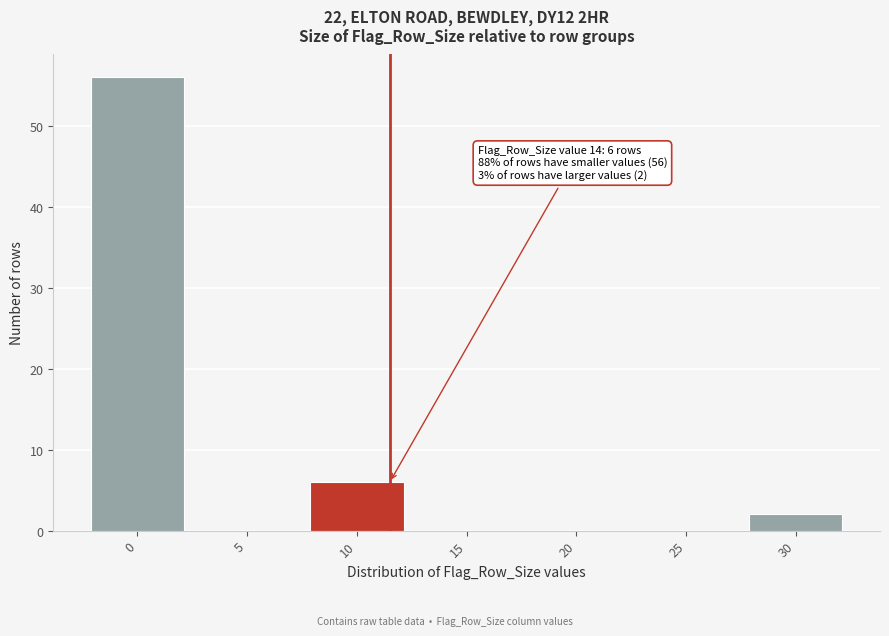

Reading left to right, transcribe all the data shown in this chart.

0=56	5=0	10=6	15=0	20=0	25=0	30=2